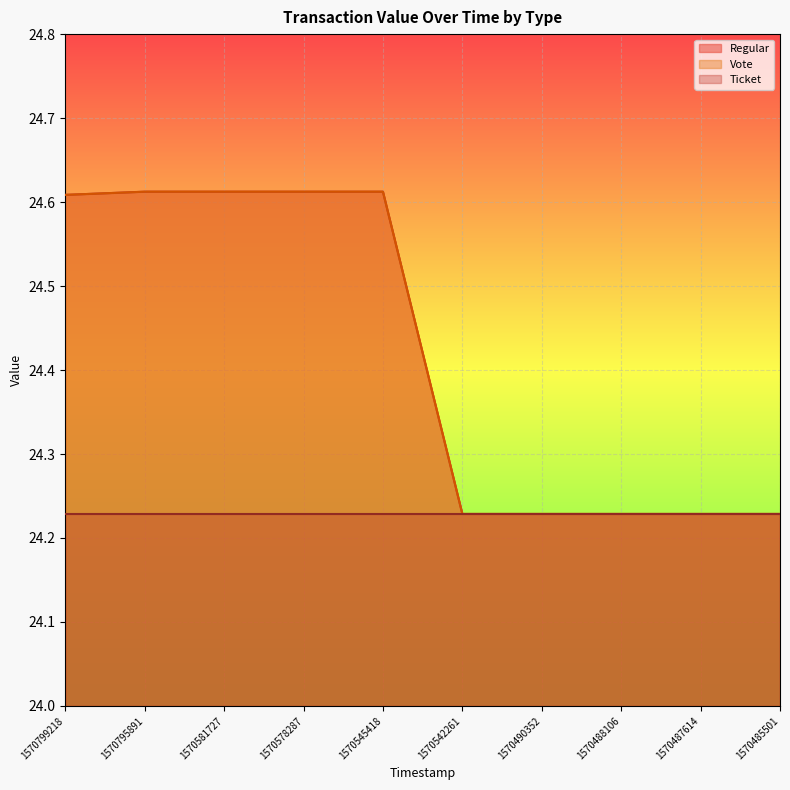

Which category has the lowest value across all series?

1570542261